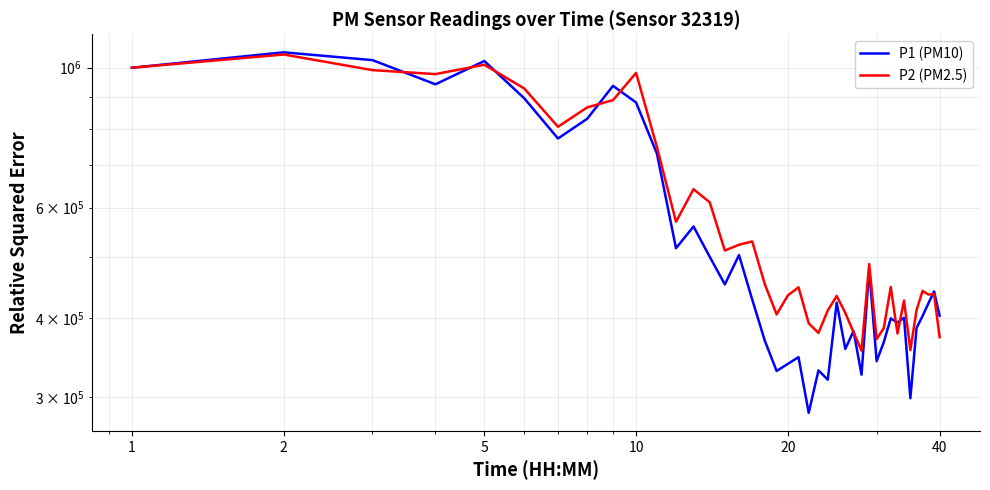

Is it true that P1 (PM10) equals 175848.4 at 20?

False